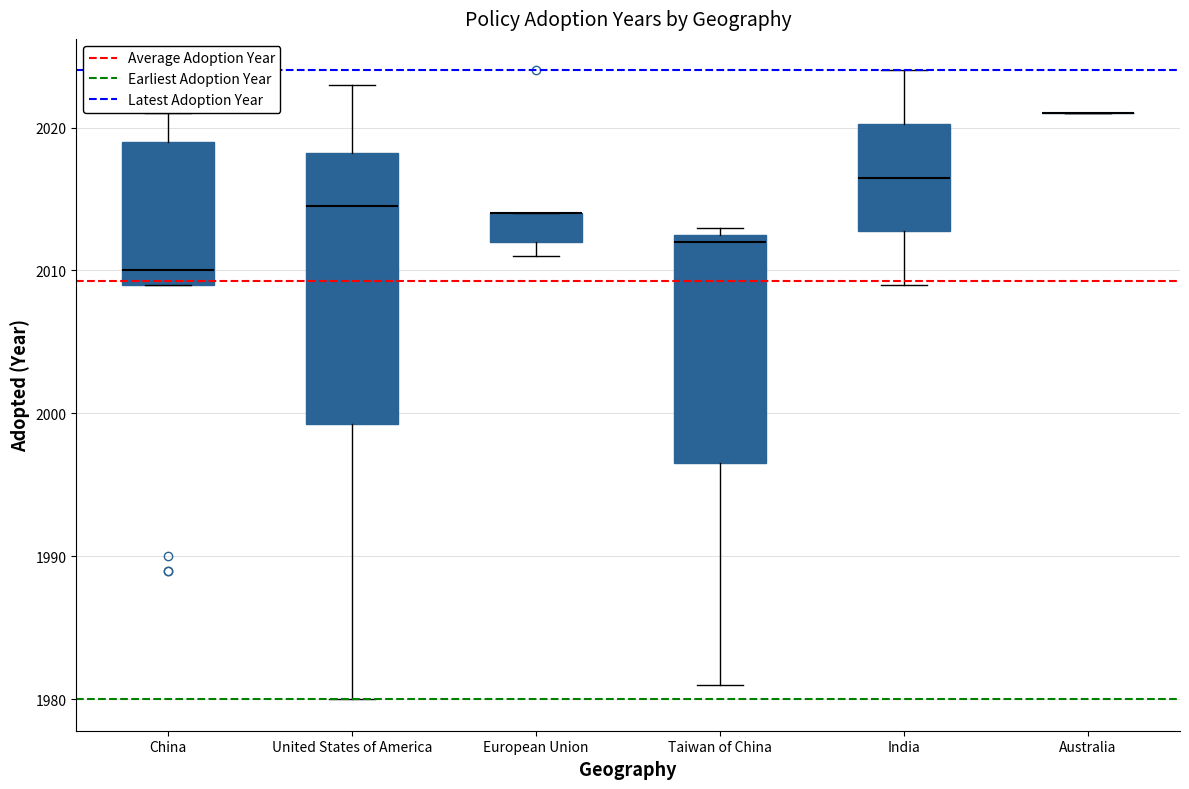

Reading left to right, transcribe this box plot: for each box, give where its median line is, the range the box spans, and where its two whiskers end, as read against the y-axis. The values are not printed on the chart, so give them approximately, as read against the axis.

China: median 2010, box 2009 to 2019, whiskers 2009 to 2021
United States of America: median 2015, box 1999 to 2018, whiskers 1980 to 2023
European Union: median 2014 (drawn on the box's upper edge), box 2012 to 2014, whiskers 2011 to 2014
Taiwan of China: median 2012, box 1997 to 2013, whiskers 1981 to 2013 (just above the box's upper edge)
India: median 2017, box 2013 to 2020, whiskers 2009 to 2024
Australia: box collapsed to a line at 2021, whiskers 2021 to 2021